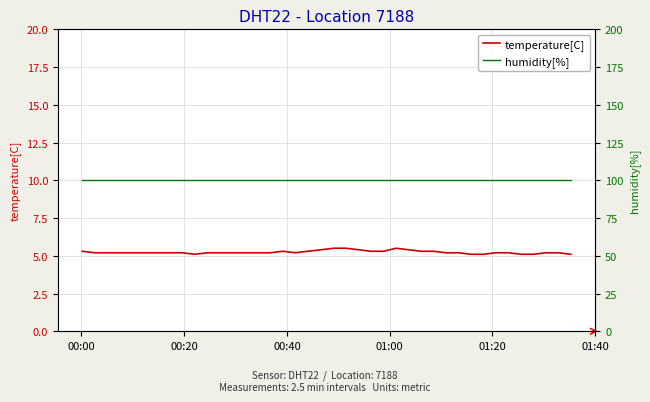

What is the average value of the temperature[C] series?

5.2